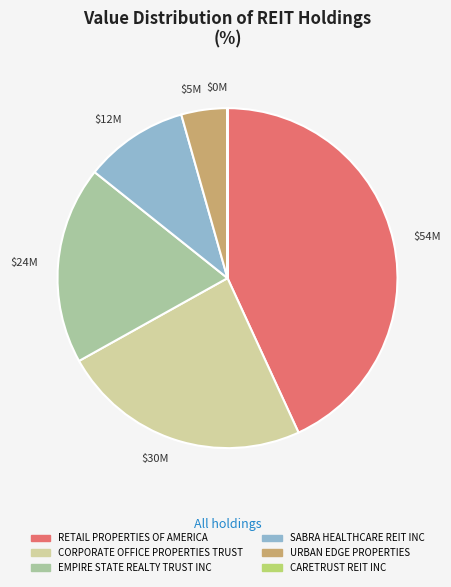

Which category has the biggest portion of the pie?

$54M